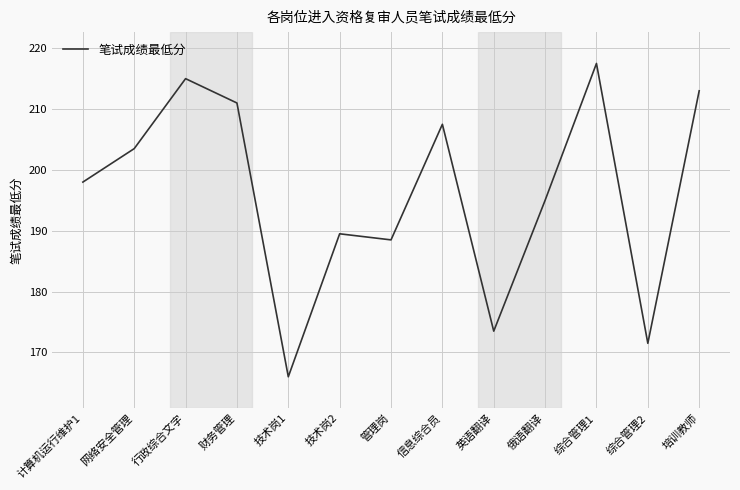

What is the smallest value displayed?

166.0